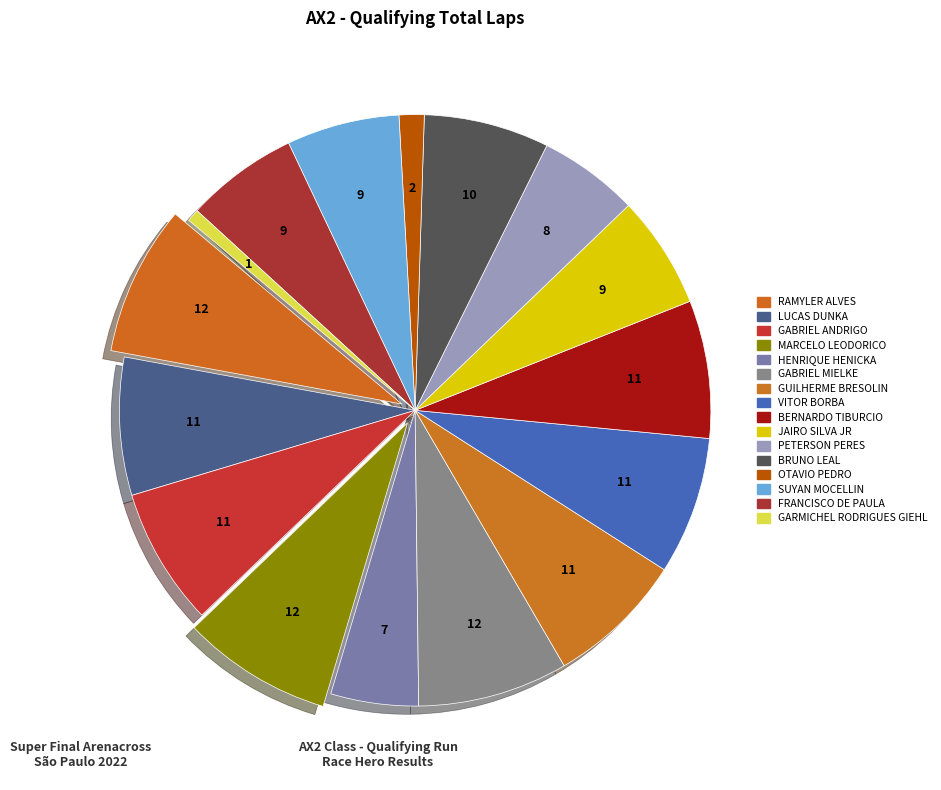

To the nearest percent, what percentage of the pie is OTAVIO PEDRO?

1%